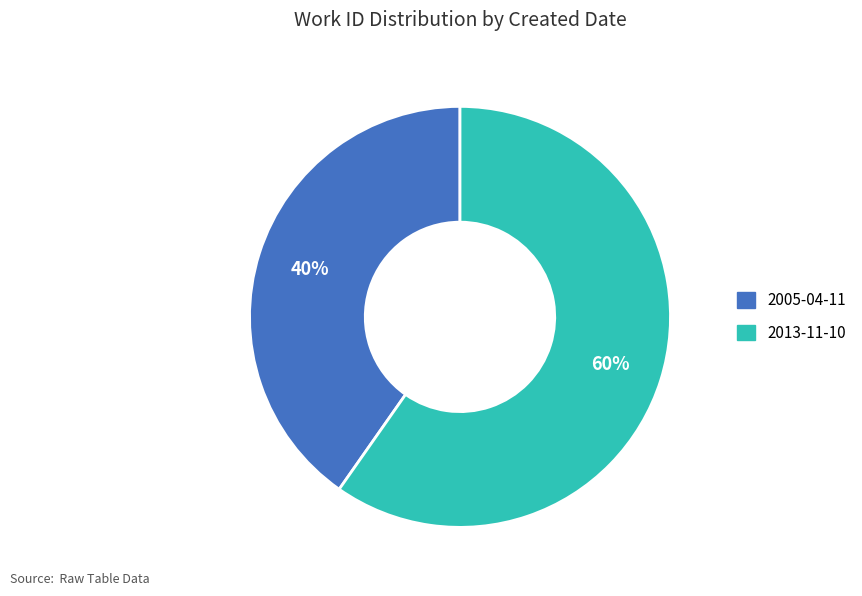

Do 2005-04-11 and 2013-11-10 together represent more than half of the pie?

Yes